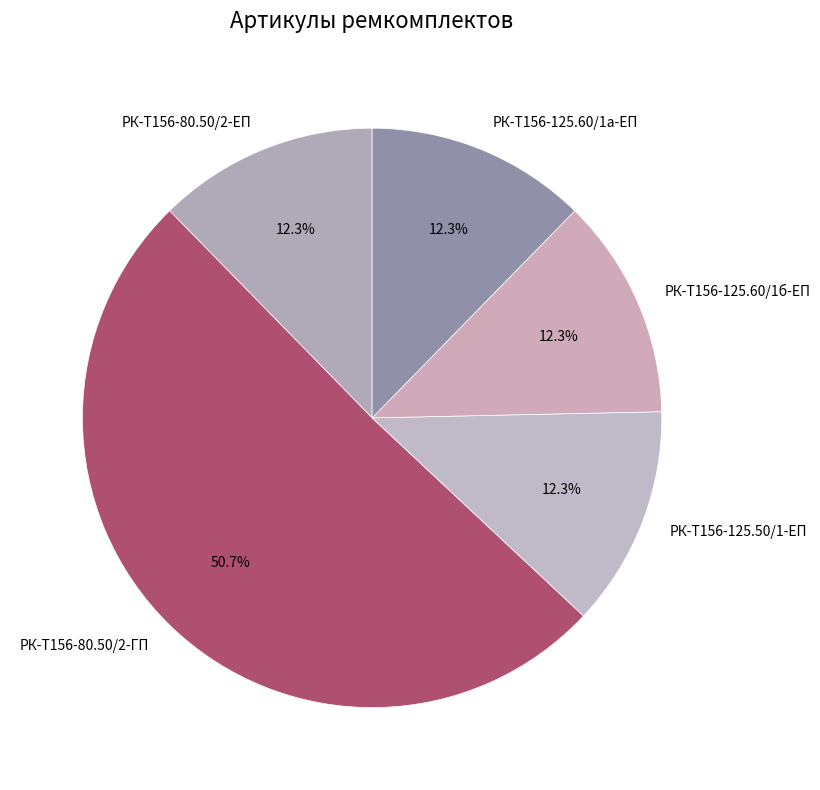

How many slices are in this pie chart?

5